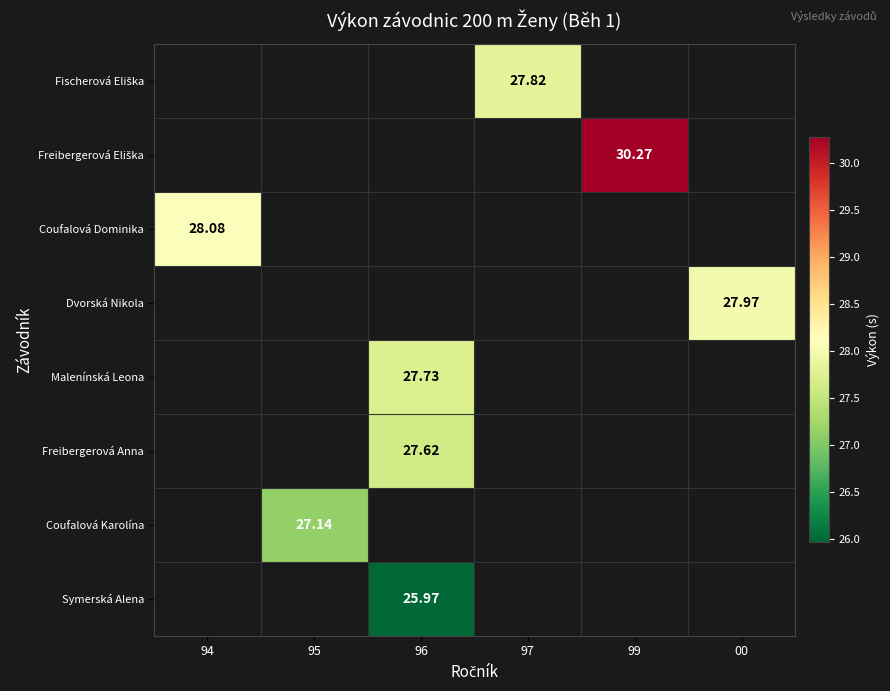

Read the Freibergerová Eliška value at 99.

30.3